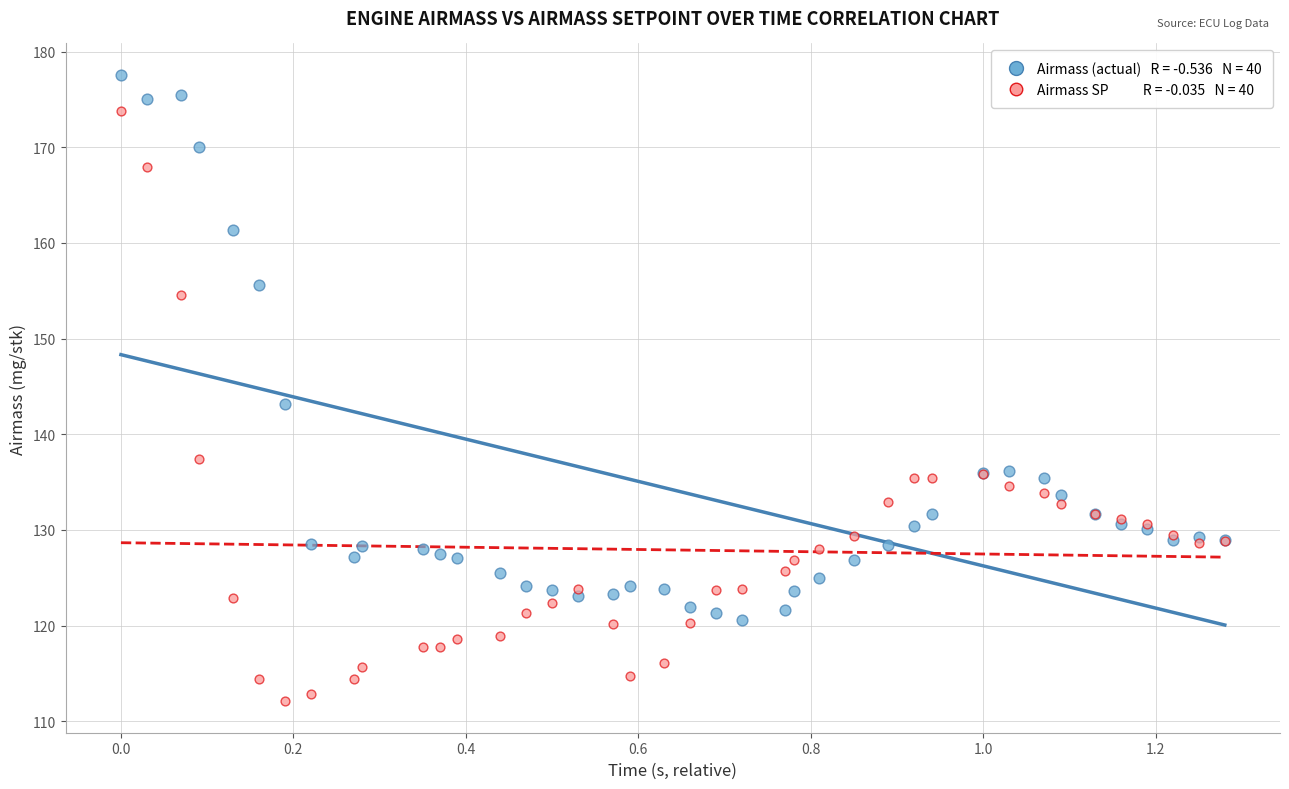

Across all series, what Y value is closest to 144?

143.2